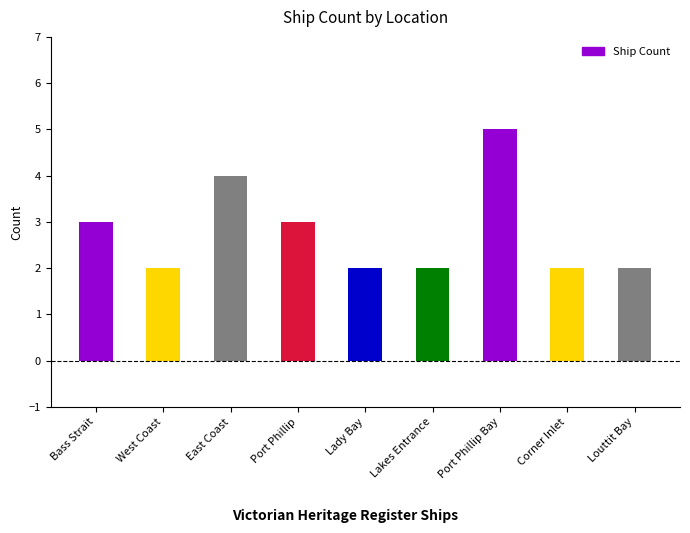

What is the approximate value at Lakes Entrance?

2